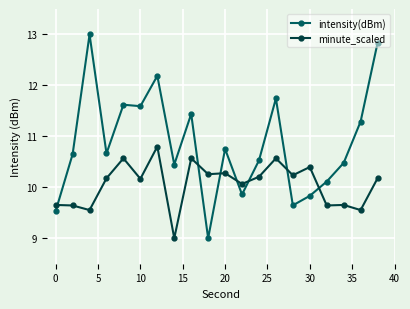

List the series in order of their peak value, lowest first.

minute_scaled, intensity(dBm)